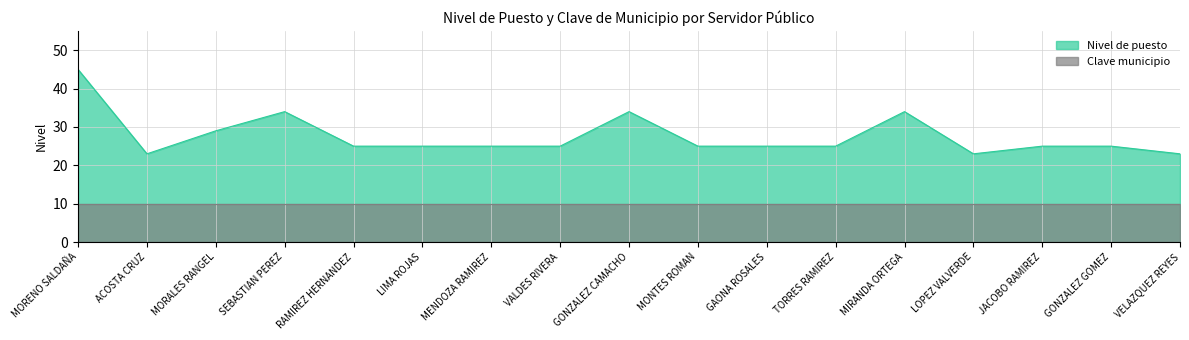

What is the value of the 4th point from the left?

34